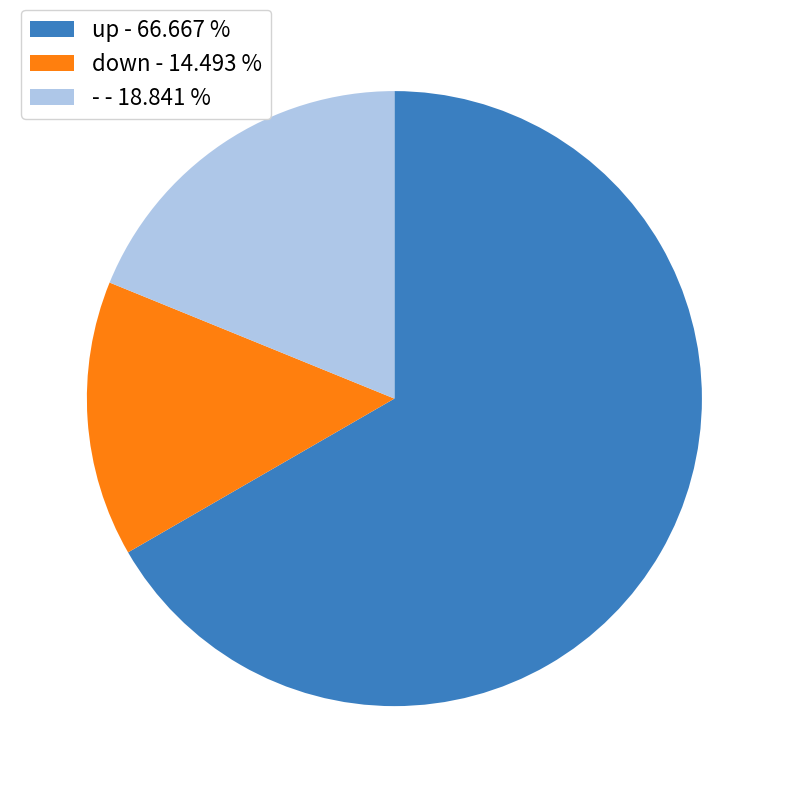

Is the sum of up and - greater than half?

Yes